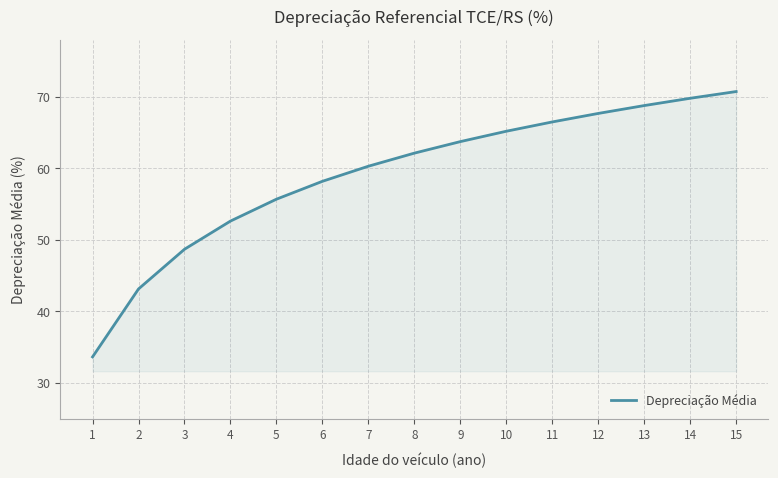

True or false: the data has more than 1 interior local peaks.

False